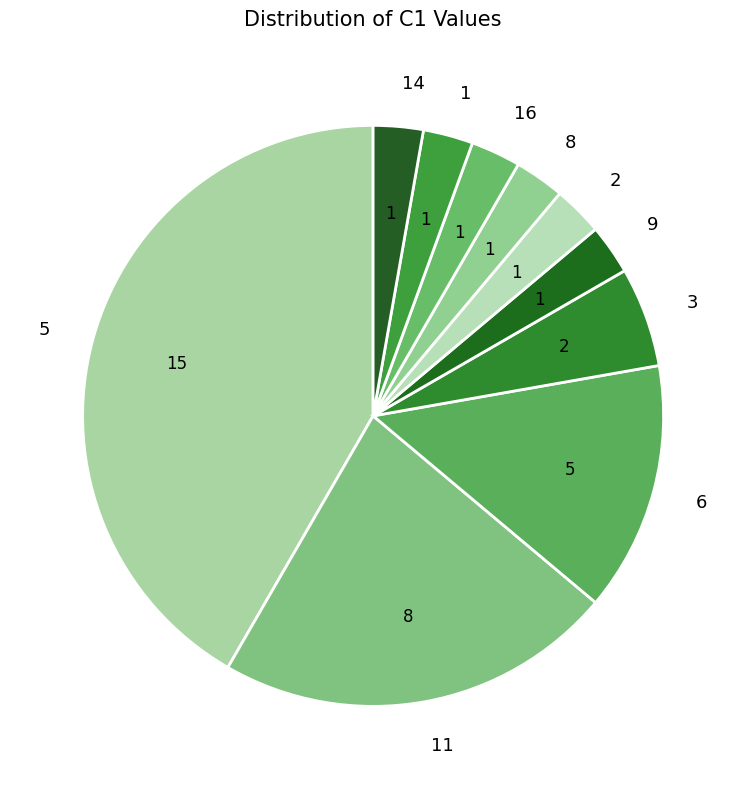

Does 9 represent more than half of the total?

No